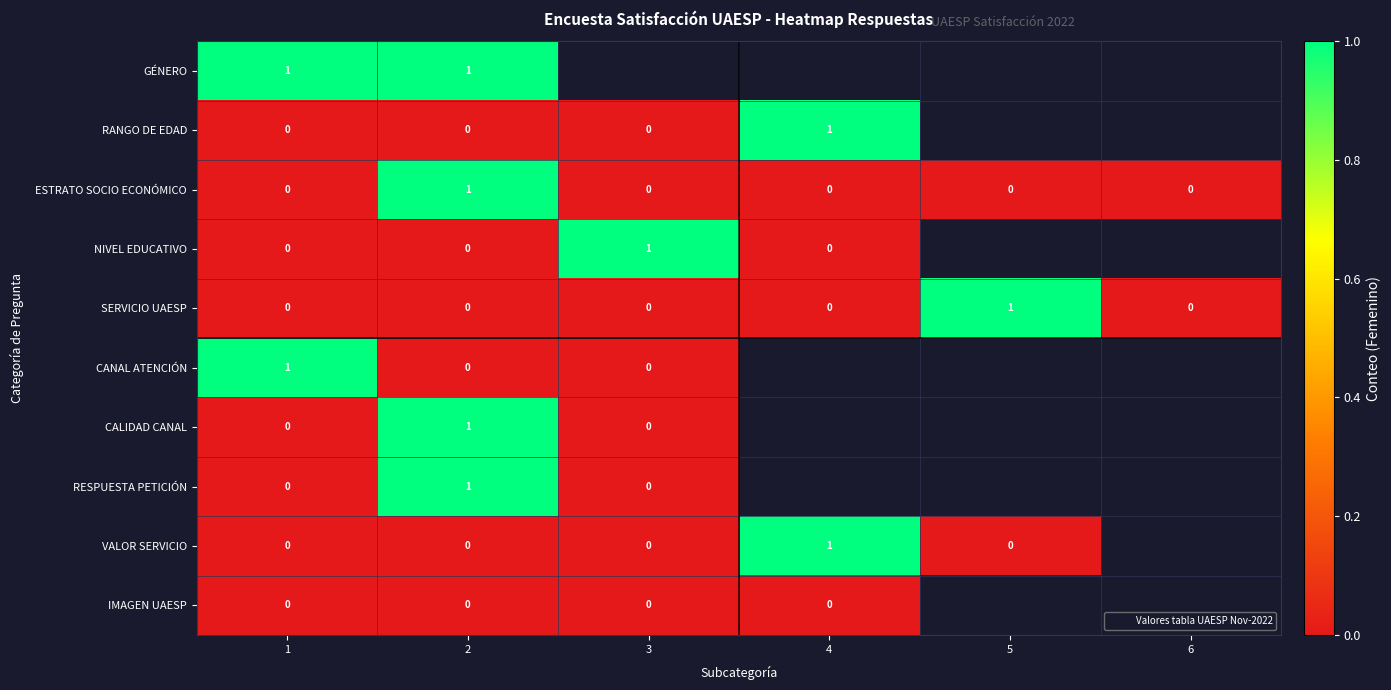

At which category is the sum across all series the highest?

2